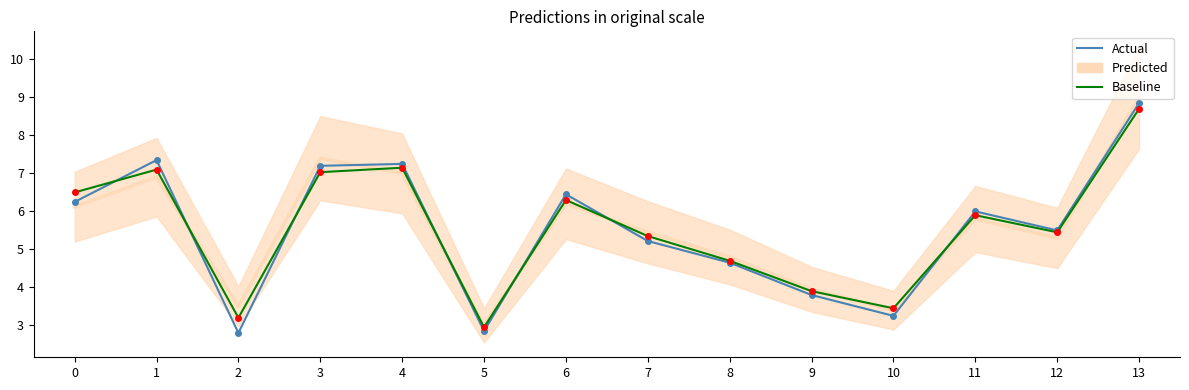

Reading left to right, transcribe all the data shown in this chart.

Actual: 6.2	7.3	2.8	7.2	7.2	2.9	6.5	5.2	4.7	3.8	3.2	6.0	5.5	8.8
Baseline: 6.5	7.1	3.2	7.0	7.2	3.0	6.3	5.3	4.7	3.9	3.5	5.9	5.5	8.7